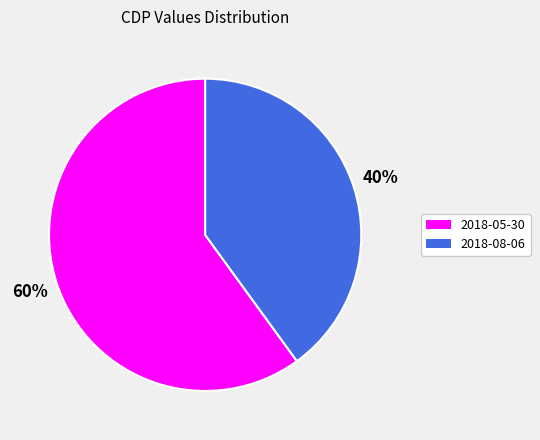

Which category has the biggest portion of the pie?

2018-05-30